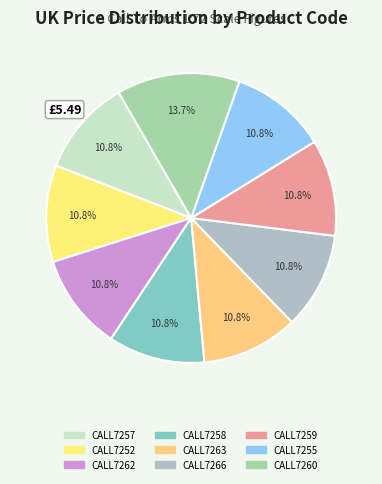

Count the number of slices in the pie.

9